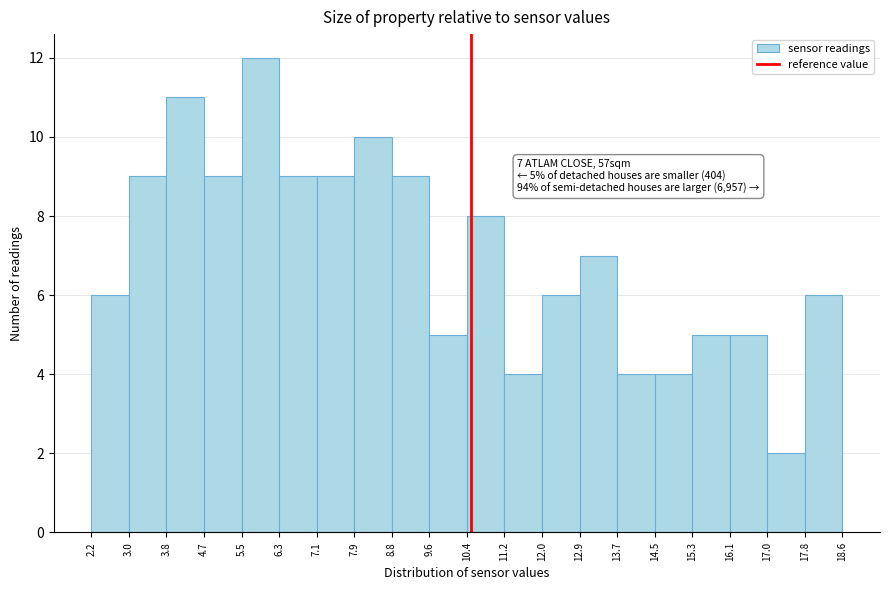

Which range on the x-axis has the tallest bar?

5.5 to 6.3